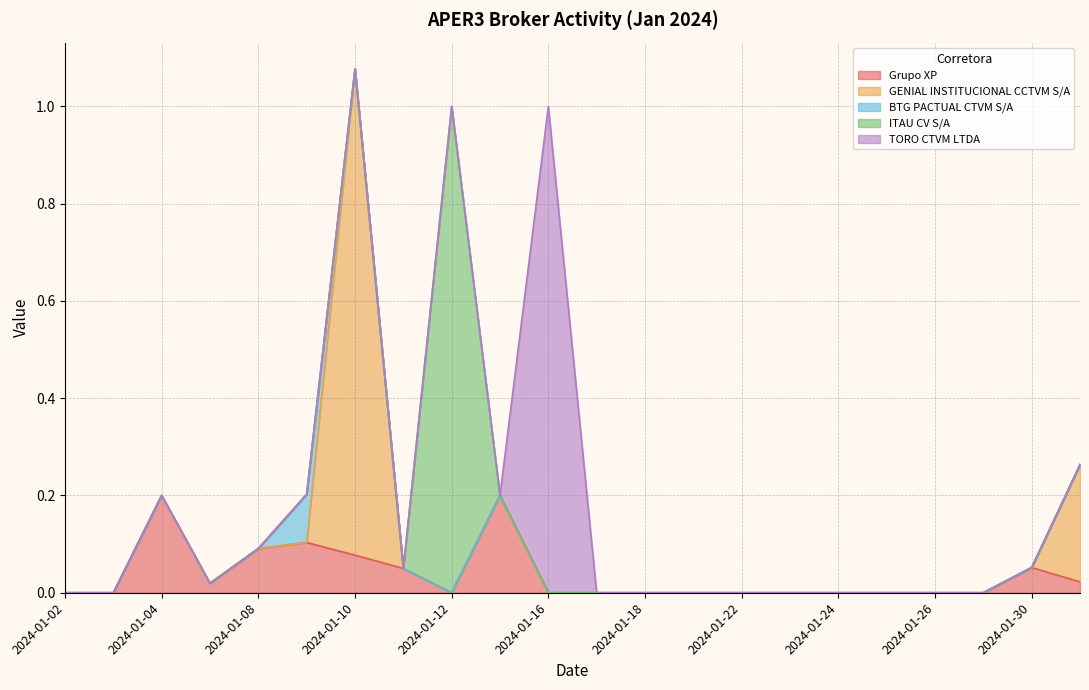

What is the value of the ITAU CV S/A point at the 9th from the left?

1.0